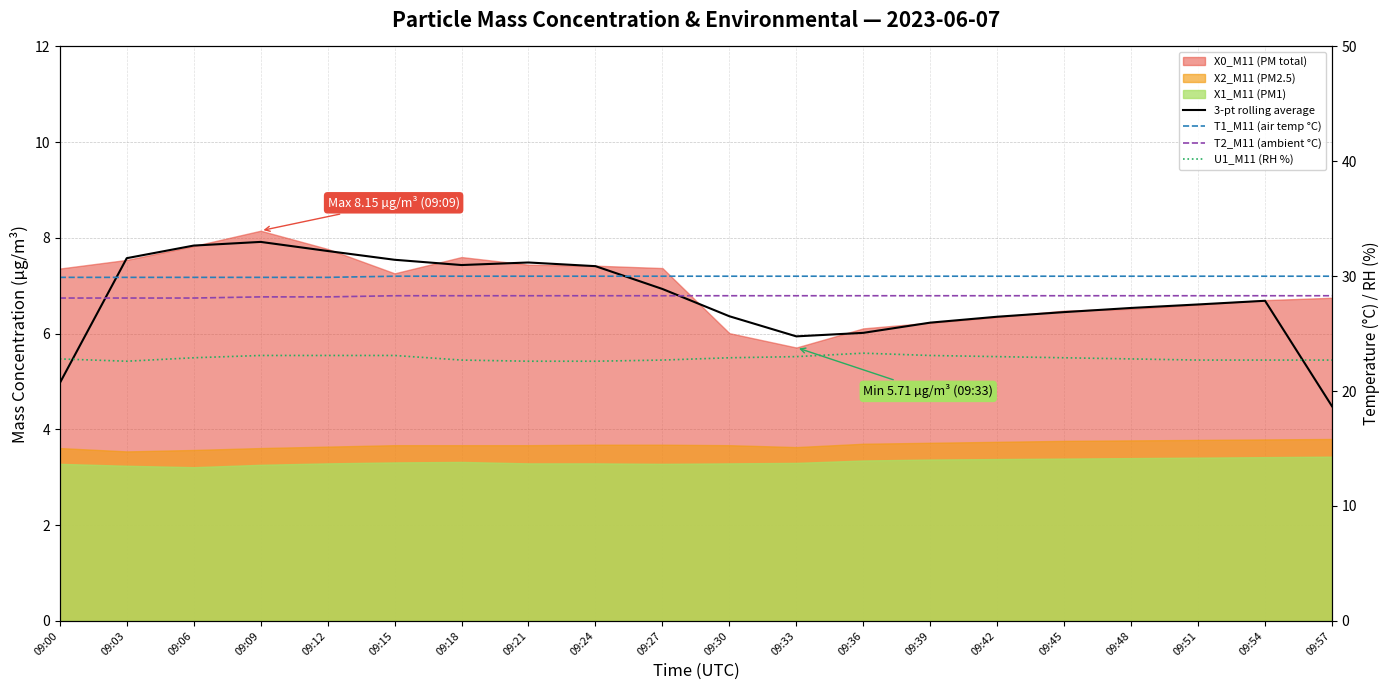

Reading right to left, transcribe all the data shown in this chart.

3-pt rolling average: 09:57=4.5	09:54=6.7	09:51=6.6	09:48=6.5	09:45=6.4	09:42=6.4	09:39=6.2	09:36=6.0	09:33=5.9	09:30=6.4	09:27=6.9	09:24=7.4	09:21=7.5	09:18=7.4	09:15=7.5	09:12=7.7	09:09=7.9	09:06=7.8	09:03=7.6	09:00=5.0
T1_M11 (air temp °C): 09:57=30.0	09:54=30.0	09:51=30.0	09:48=30.0	09:45=30.0	09:42=30.0	09:39=30.0	09:36=30.0	09:33=30.0	09:30=30.0	09:27=30.0	09:24=30.0	09:21=30.0	09:18=30.0	09:15=30.0	09:12=29.9	09:09=29.9	09:06=29.9	09:03=29.9	09:00=29.9
T2_M11 (ambient °C): 09:57=28.3	09:54=28.3	09:51=28.3	09:48=28.3	09:45=28.3	09:42=28.3	09:39=28.3	09:36=28.3	09:33=28.3	09:30=28.3	09:27=28.3	09:24=28.3	09:21=28.3	09:18=28.3	09:15=28.3	09:12=28.2	09:09=28.2	09:06=28.1	09:03=28.1	09:00=28.1
U1_M11 (RH %): 09:57=22.7	09:54=22.7	09:51=22.7	09:48=22.8	09:45=22.9	09:42=23.0	09:39=23.1	09:36=23.3	09:33=23.0	09:30=22.9	09:27=22.7	09:24=22.6	09:21=22.6	09:18=22.7	09:15=23.1	09:12=23.1	09:09=23.1	09:06=22.9	09:03=22.6	09:00=22.8